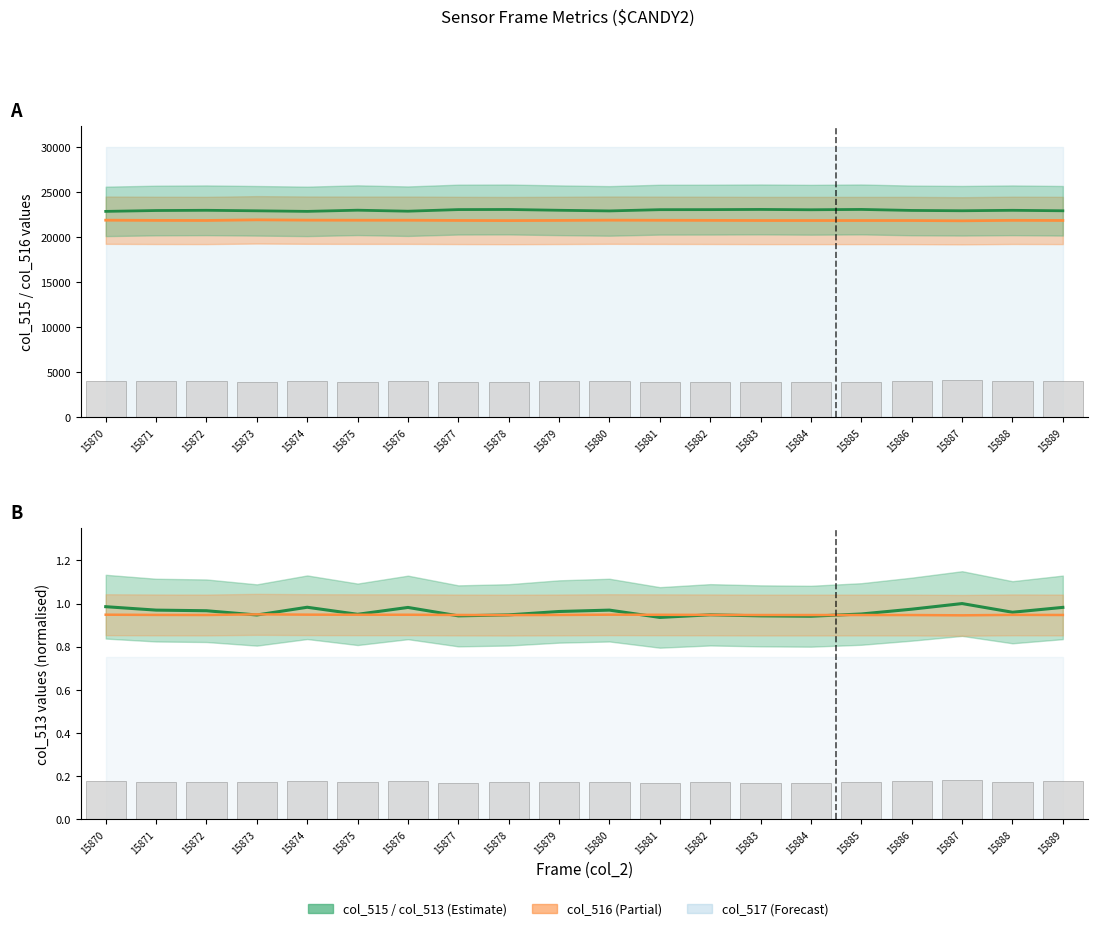

Between 15872 and 15880, which is larger?

15880